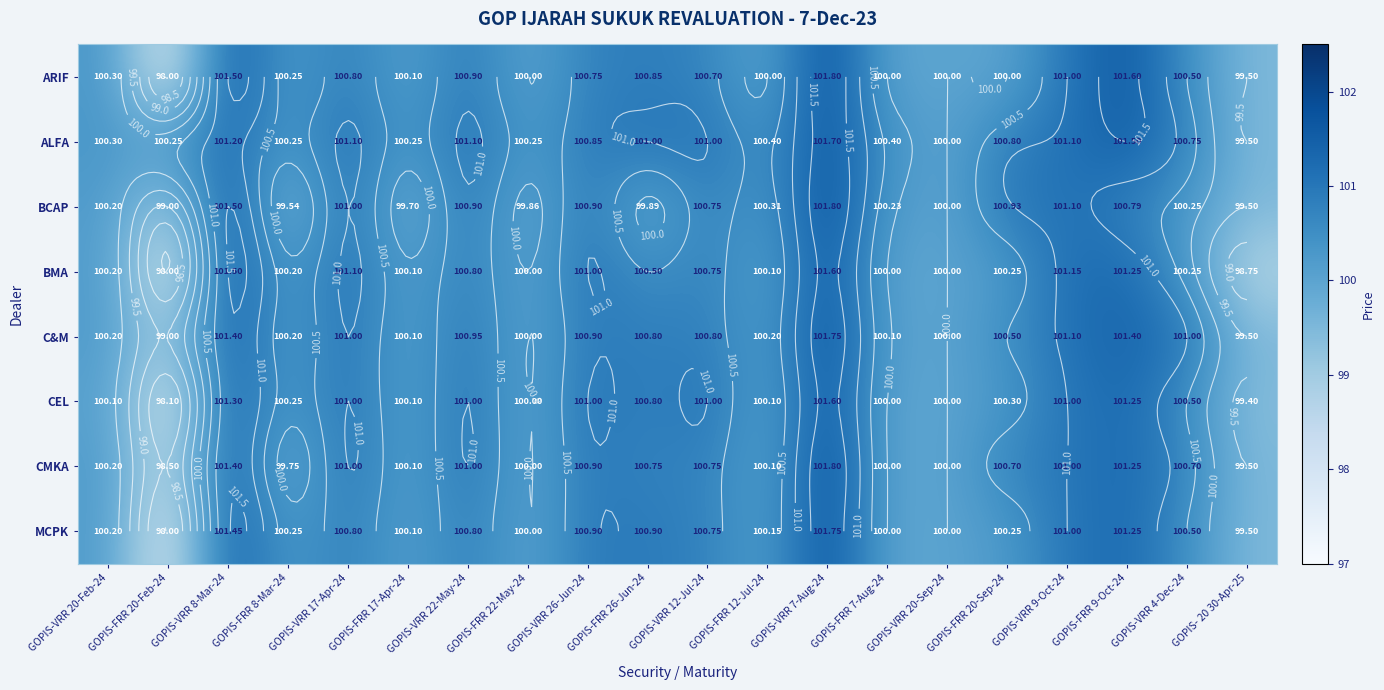

Rank the series at GOPIS-VRR 26-Jun-24 from highest to lowest value.

BMA, CEL, BCAP, C&M, CMKA, MCPK, ALFA, ARIF